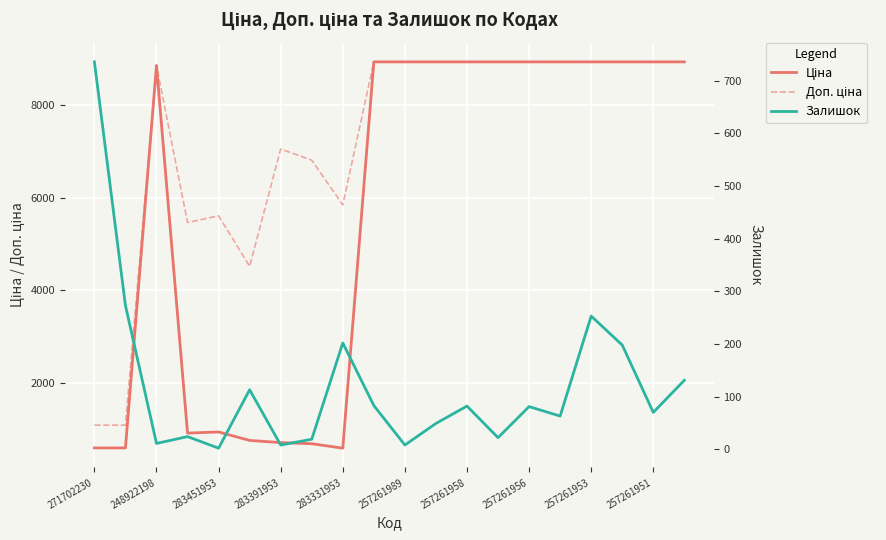

How many data points in Залишок are above 81?

9